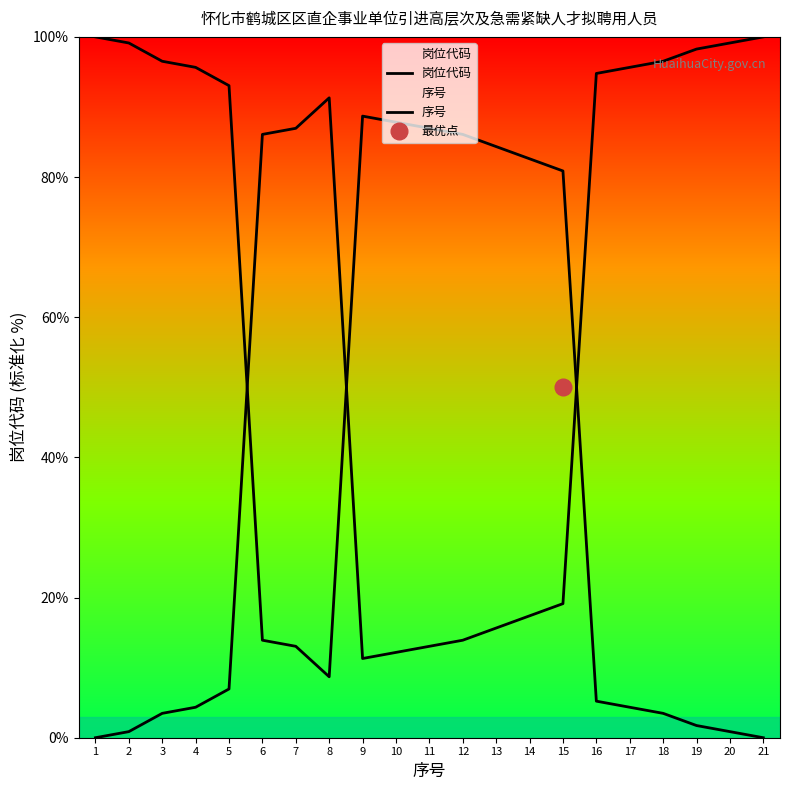

Which category has the highest value in the 序号 series?

21